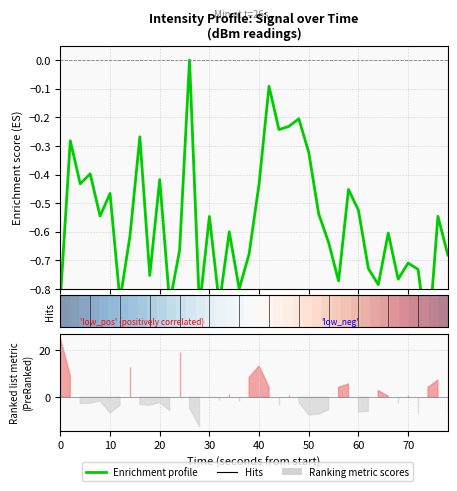

How many lines are shown in the chart?

2